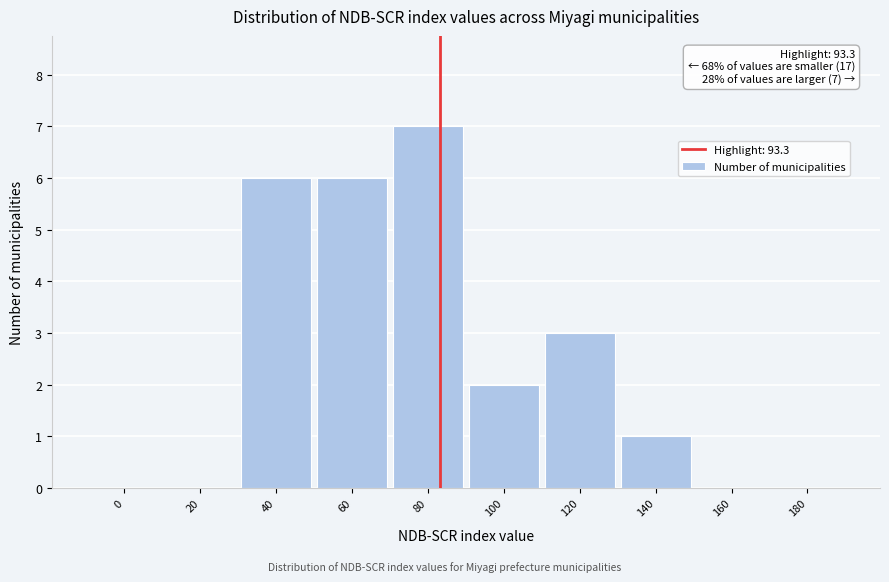

Reading right to left, transcribe all the data shown in this chart.

180=0	160=0	140=1	120=3	100=2	80=7	60=6	40=6	20=0	0=0